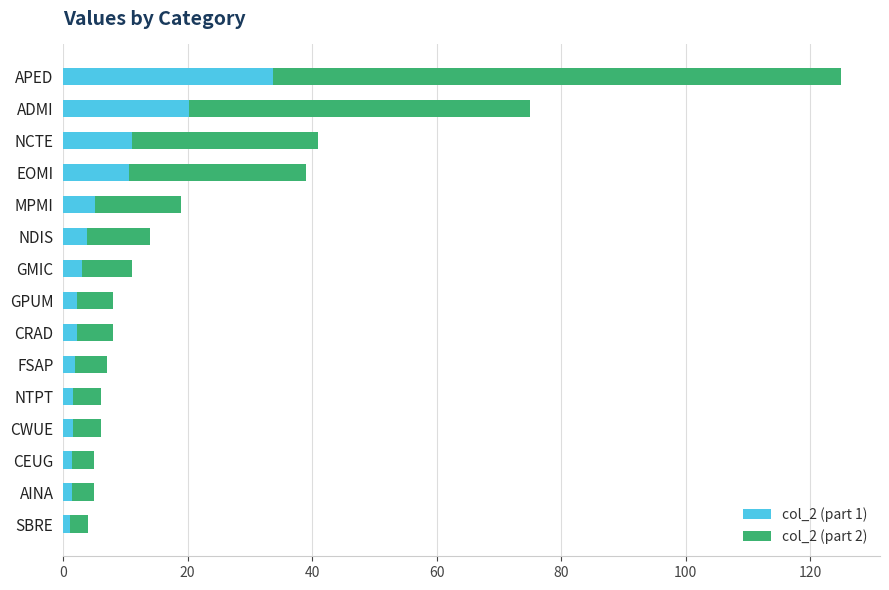

What is the difference between the second highest and minimum values in the col_2 (part 1) series?

19.2